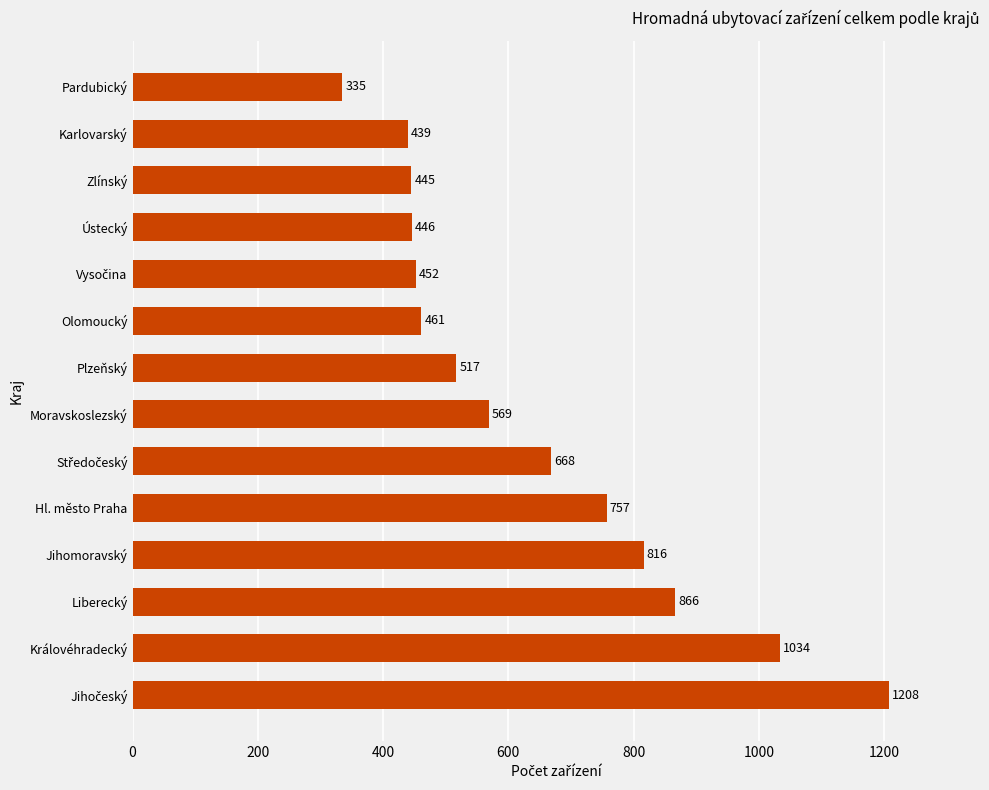

What is the change in value from Královéhradecký to Olomoucký?

-573